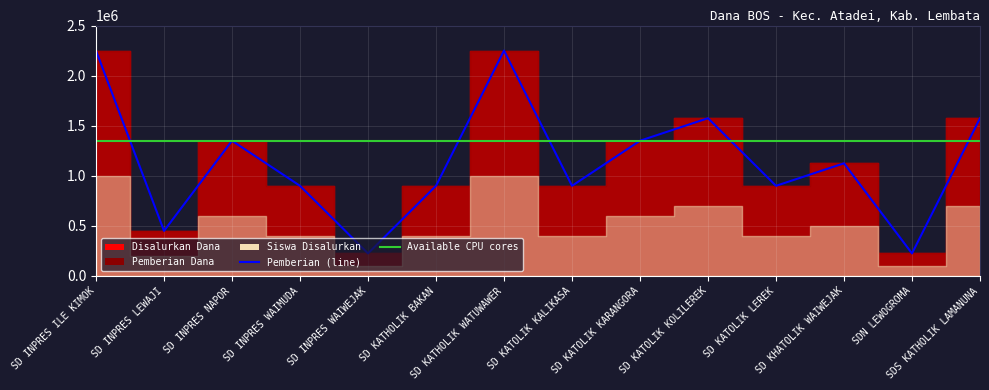

Reading left to right, list all the values displayed in this chart.

Disalurkan (Dana): 2250000	450000	1350000	900000	225000	900000	2250000	900000	1350000	1575000	900000	1125000	225000	1575000
Pemberian (Dana): 2250000	450000	1350000	900000	225000	900000	2250000	900000	1350000	1575000	900000	1125000	225000	1575000
Siswa Disalurkan: 10	2	6	4	1	4	10	4	6	7	4	5	1	7
Siswa Pemberian: 10	2	6	4	1	4	10	4	6	7	4	5	1	7
Pemberian Relaksasi: 0	0	0	0	0	0	0	0	0	0	0	0	0	0